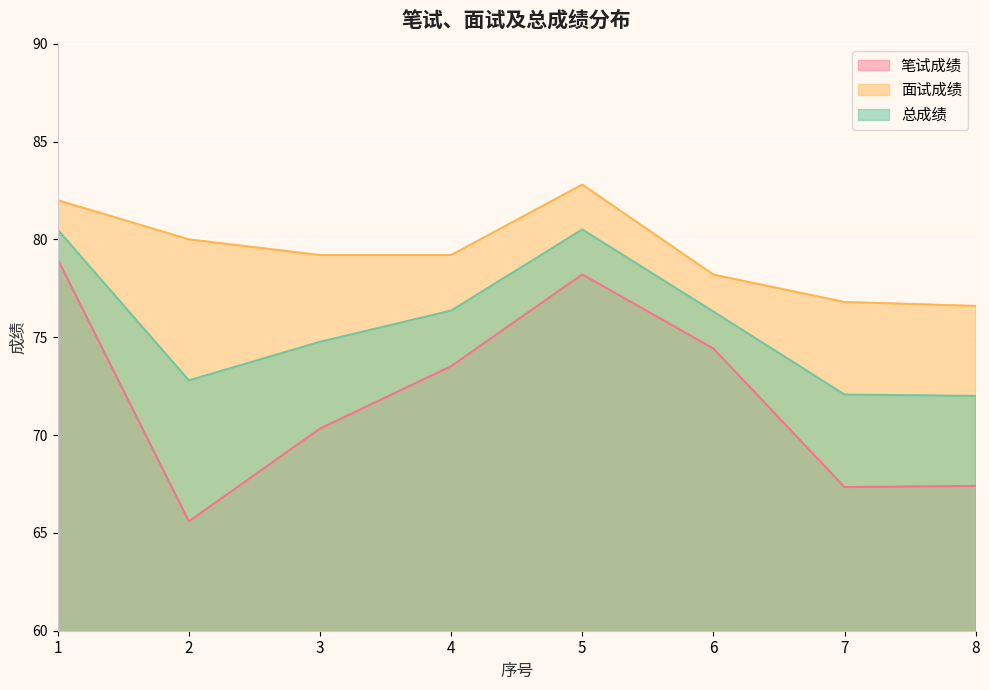

How many data points in 面试成绩 are less than 79?

3